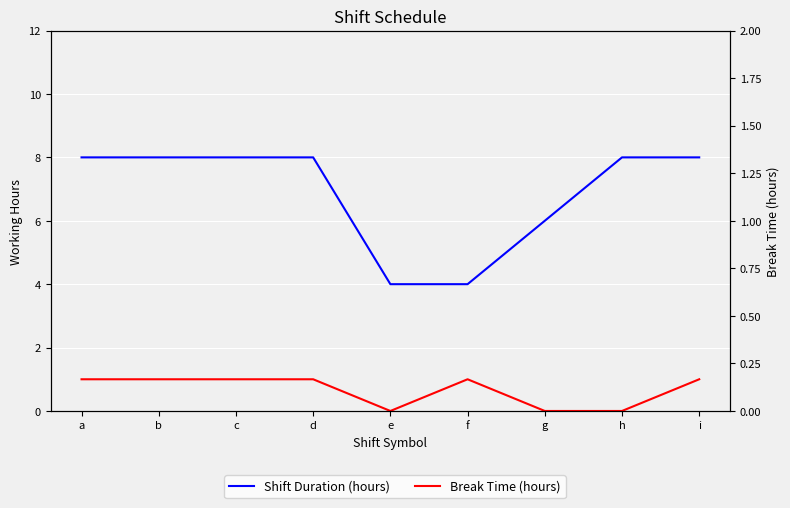

What is the value of the Shift Duration (hours) point at the 6th from the left?

4.0